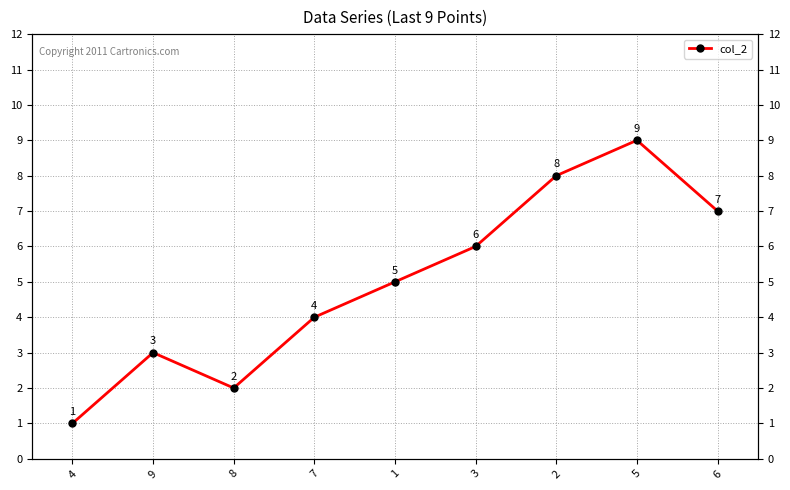

Rank the categories by value from lowest to highest.

4, 8, 9, 7, 1, 3, 6, 2, 5